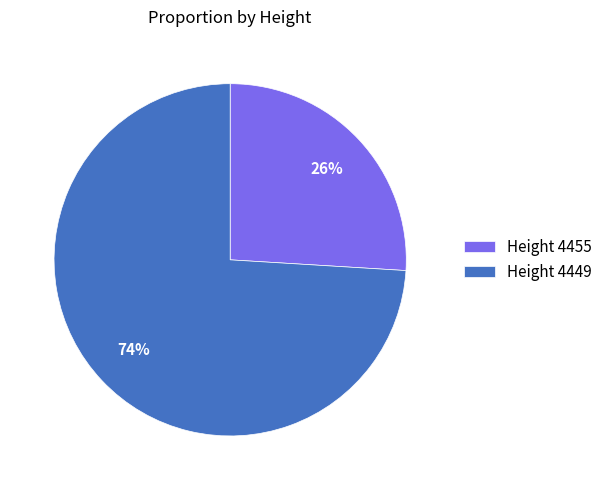

To the nearest percent, what portion does Height 4455 represent?

26%